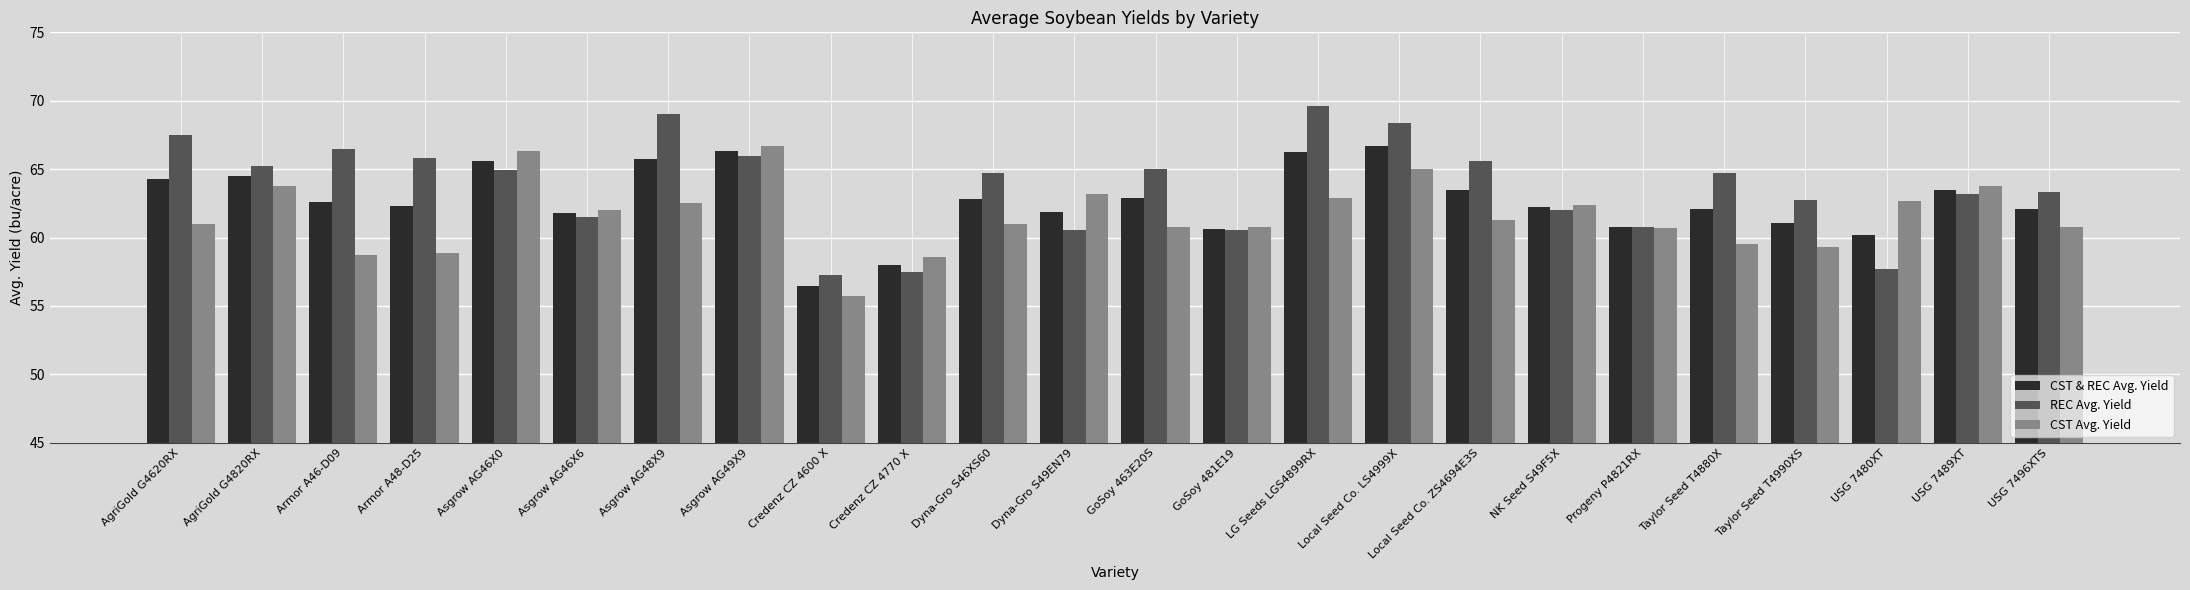

What is the difference between the maximum and minimum values in the CST Avg. Yield series?

11.0